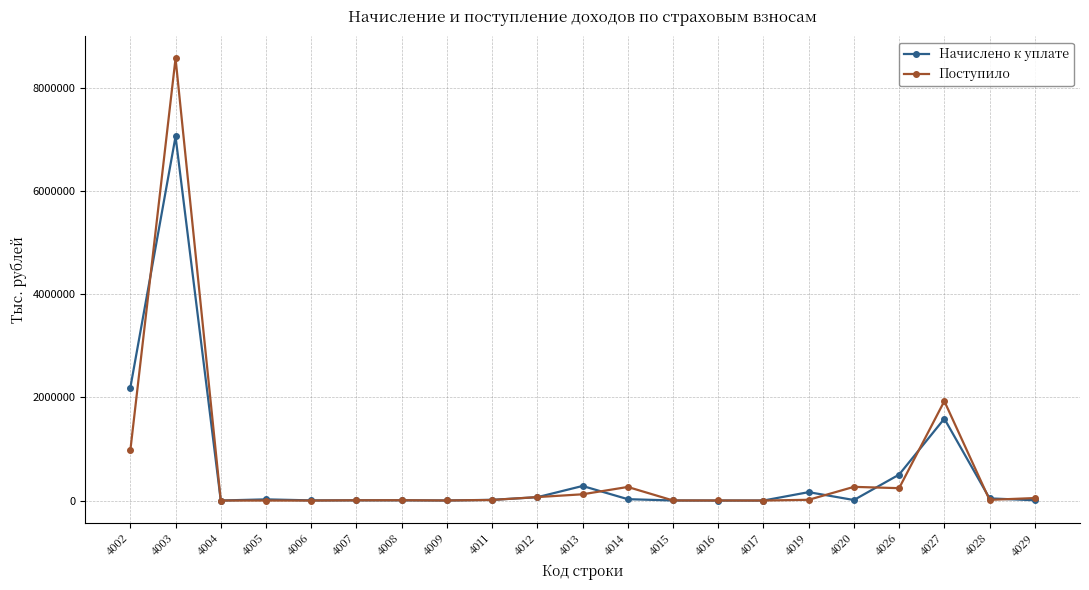

At how many categories does at least one series exceed 588097?

3